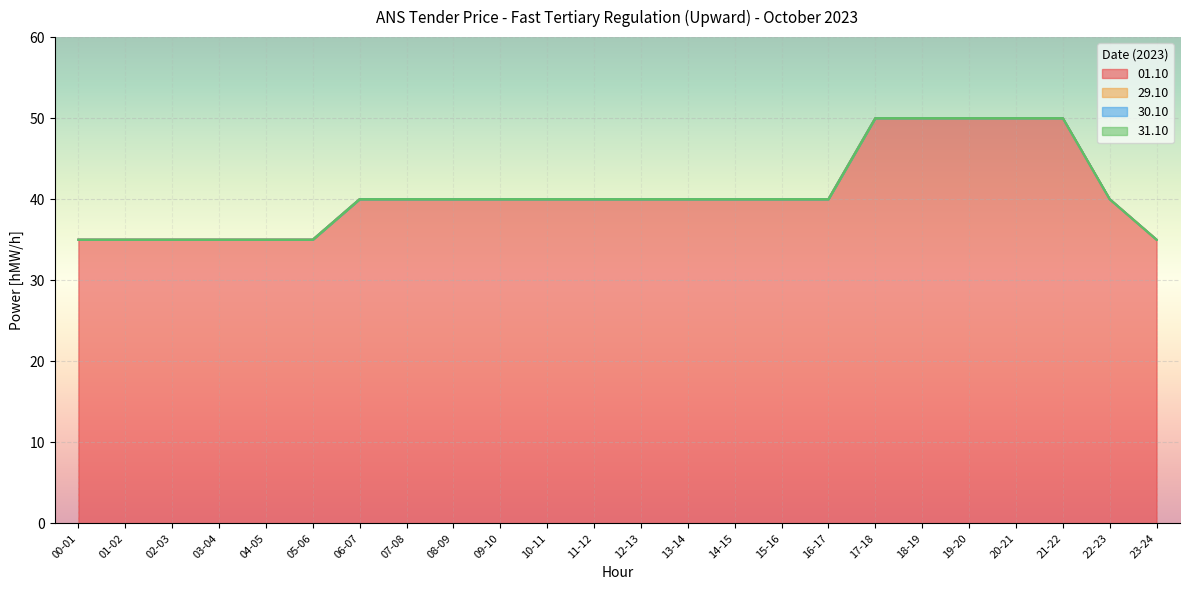

True or false: 01.10 has more than 2 interior local peaks.

False